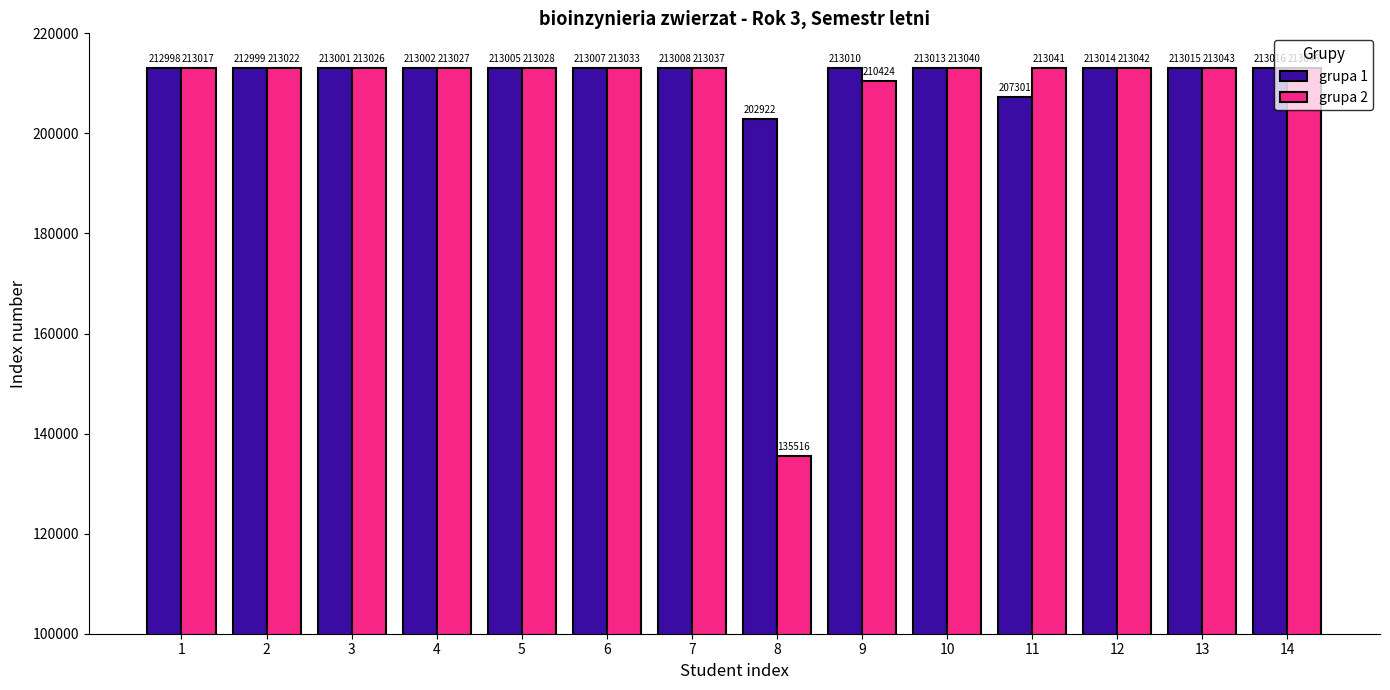

Reading left to right, extract all data points from this chart.

grupa 1: 212998	212999	213001	213002	213005	213007	213008	202922	213010	213013	207301	213014	213015	213016
grupa 2: 213017	213022	213026	213027	213028	213033	213037	135516	210424	213040	213041	213042	213043	213046